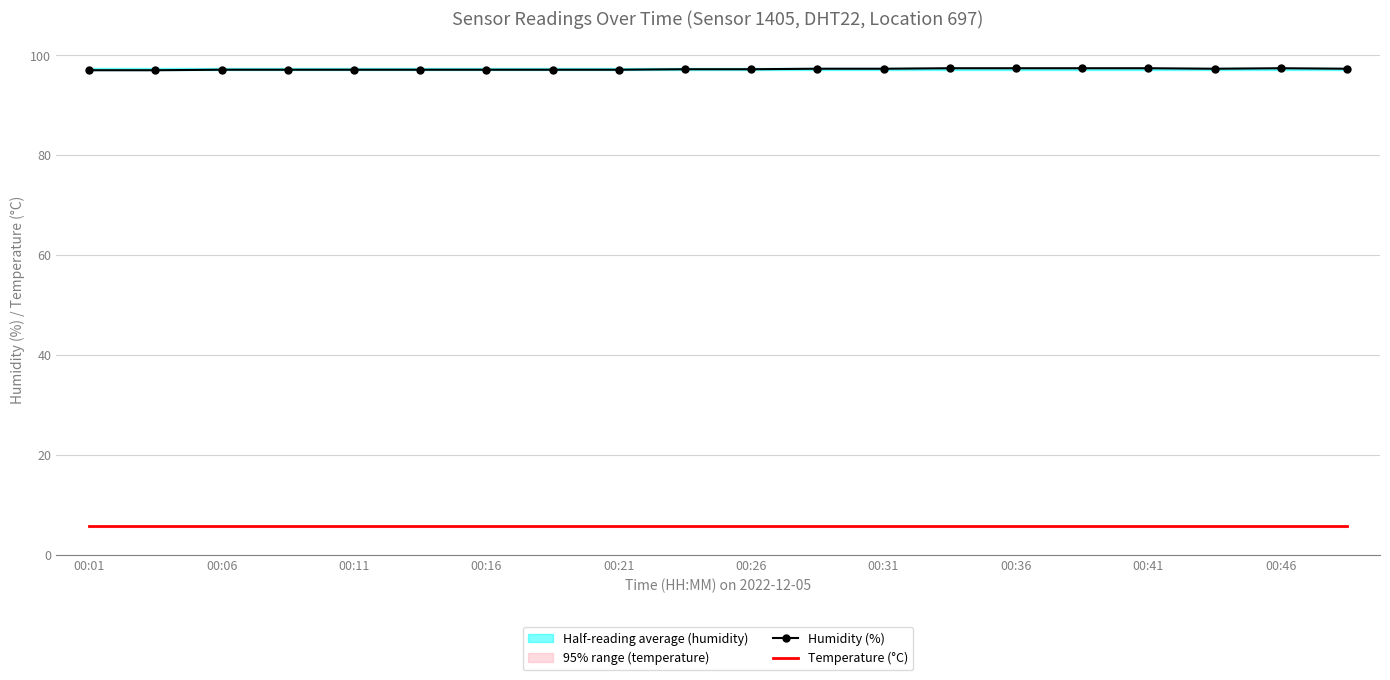

The Humidity (%) series shows 97.3 at 00:31. True or false?

True